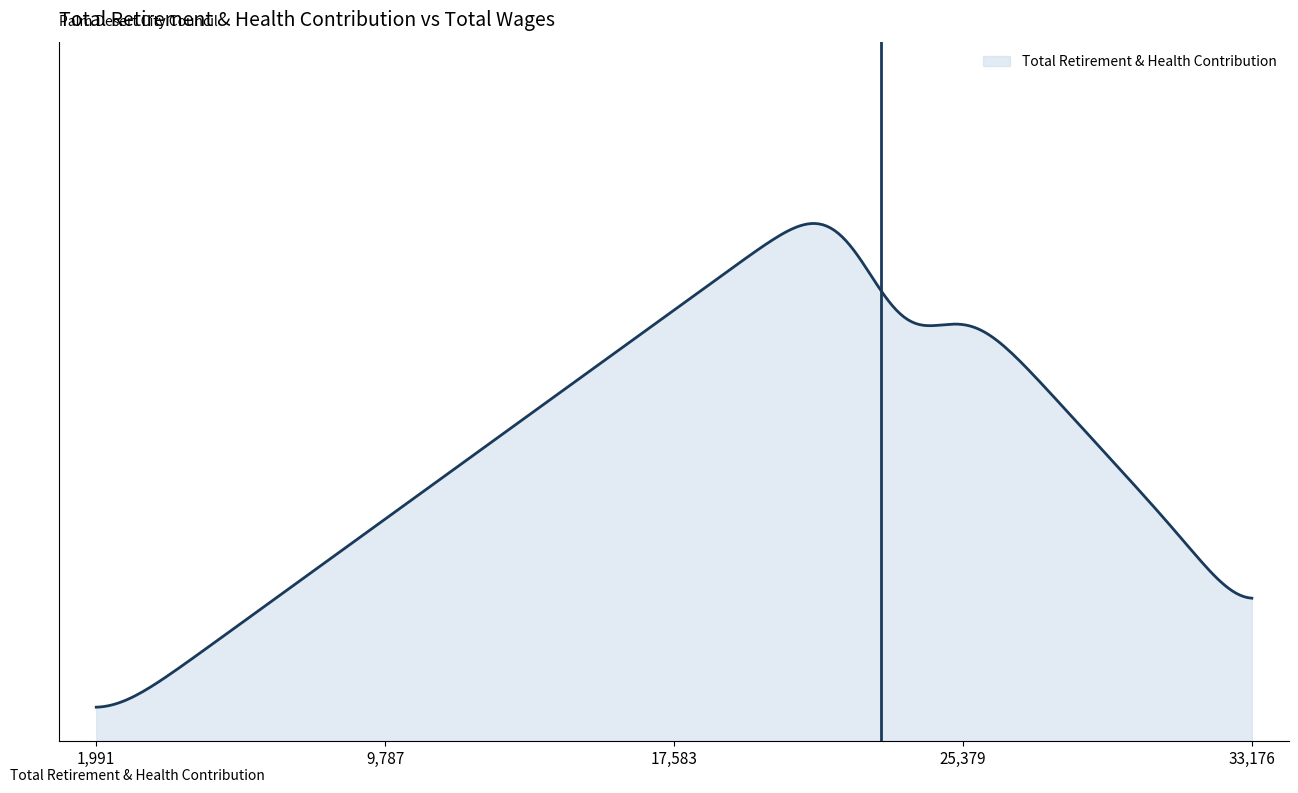

Where is the first local minimum?

23703.0